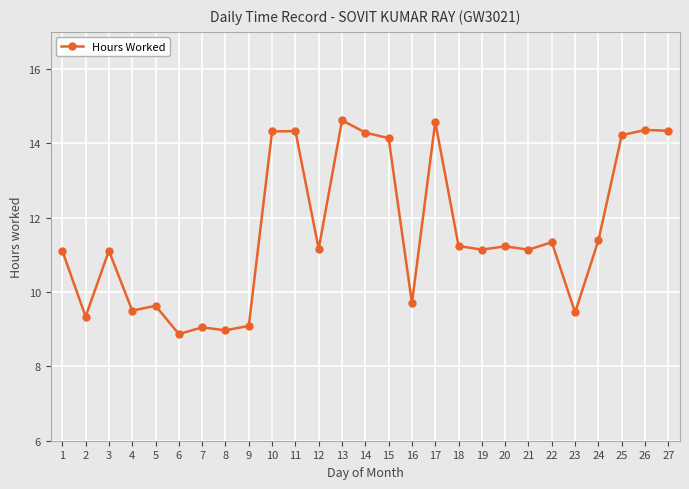

At which label does the data first exceed 11?

1